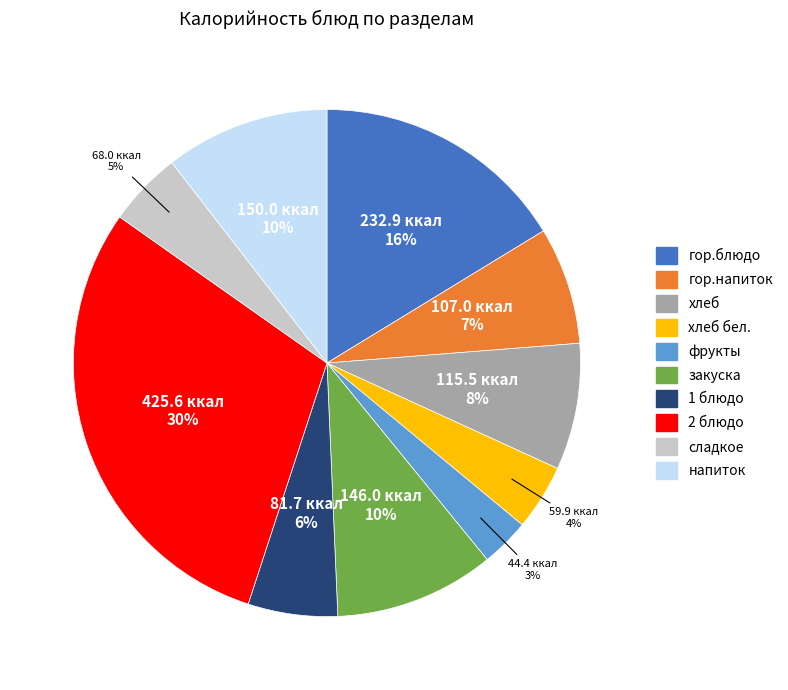

Is there any slice that represents more than half of the pie?

No